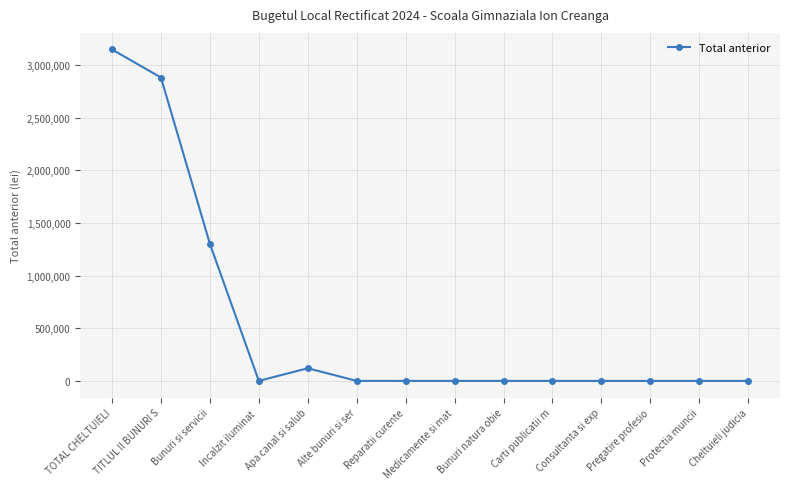

True or false: there are more than 1 points higher than both neighbors.

True